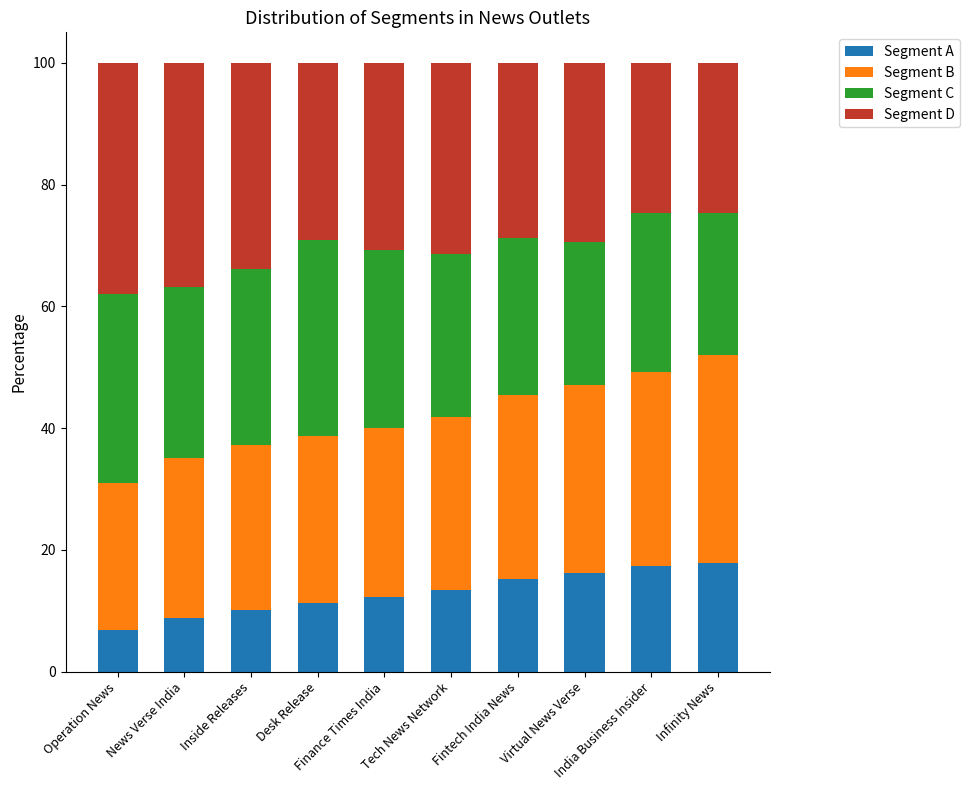

Count the number of categories in the chart.

10